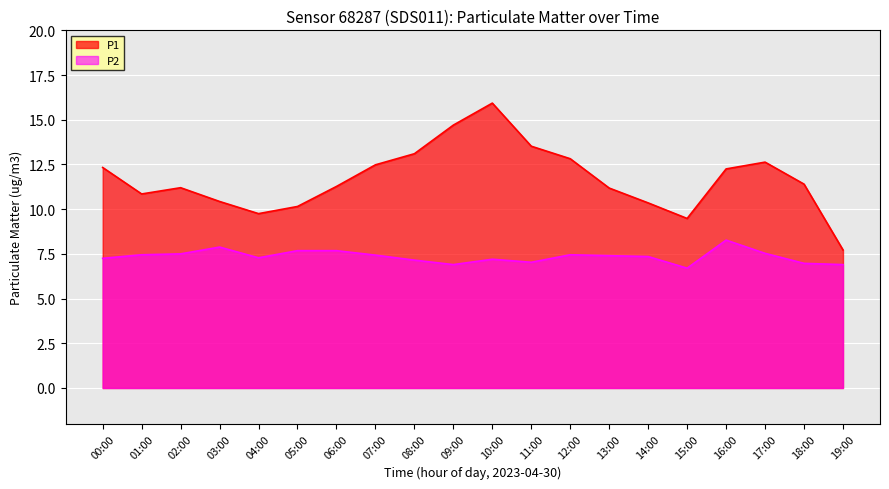

True or false: P1 and P2 intersect in this chart.

False